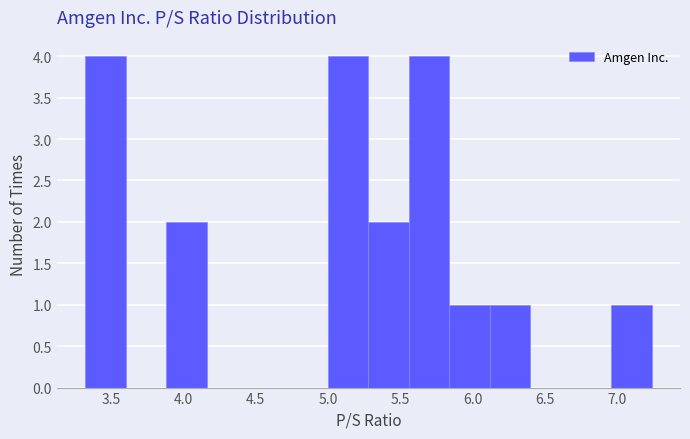

Reading left to right, transcribe this chart: for each bar, give the range it covers on the x-axis and its height. Neither the bar edges nor the heights are printed on the chart, so give them approximately, as read against the axes.

3.32 to 3.60: 4
3.60 to 3.88: 0
3.88 to 4.16: 2
4.16 to 4.44: 0
4.44 to 4.72: 0
4.72 to 5.00: 0
5.00 to 5.28: 4
5.28 to 5.56: 2
5.56 to 5.84: 4
5.84 to 6.12: 1
6.12 to 6.40: 1
6.40 to 6.68: 0
6.68 to 6.96: 0
6.96 to 7.24: 1